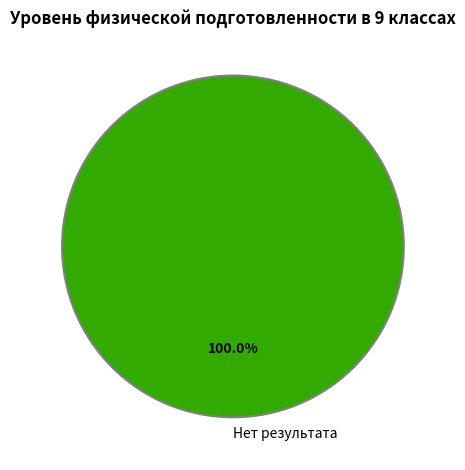

Rank the categories by value from lowest to highest.

Нет результата